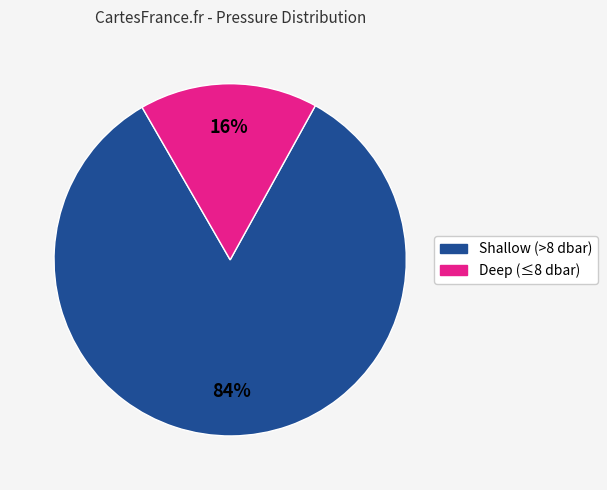

Is there a majority slice in this chart?

Yes